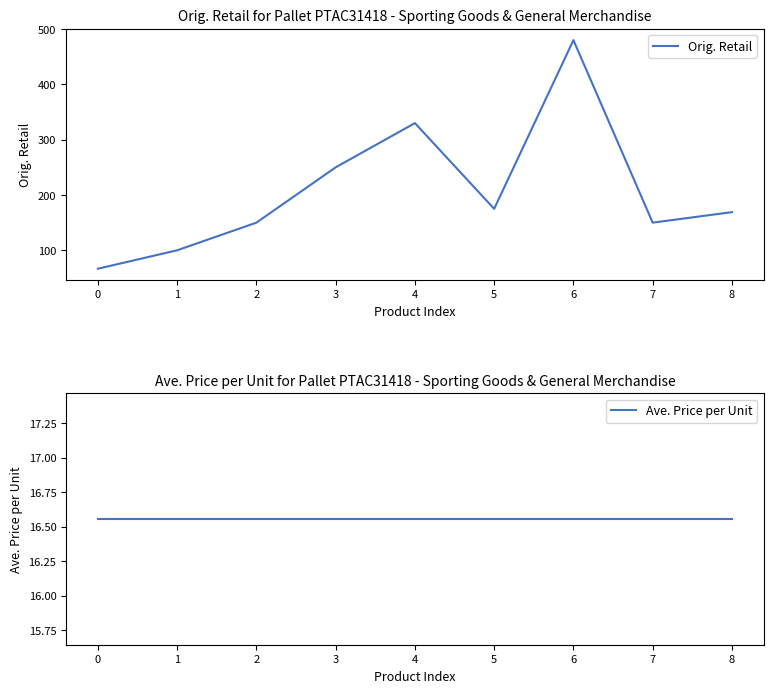

Where is Orig. Retail nearest to the value 273?

3